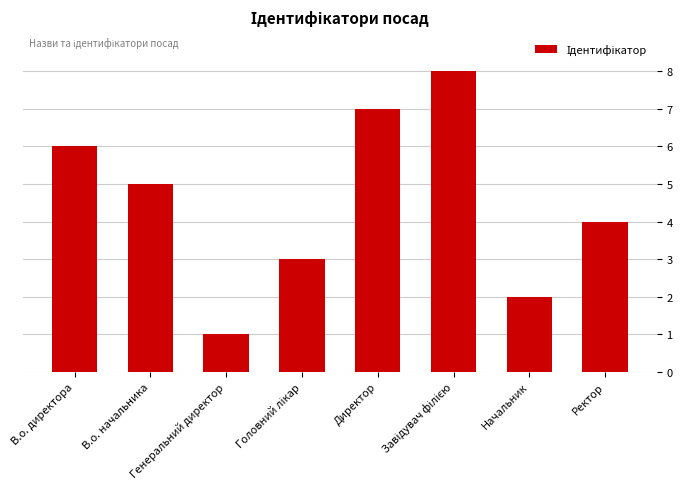

What is the difference between the second highest and minimum values?

6